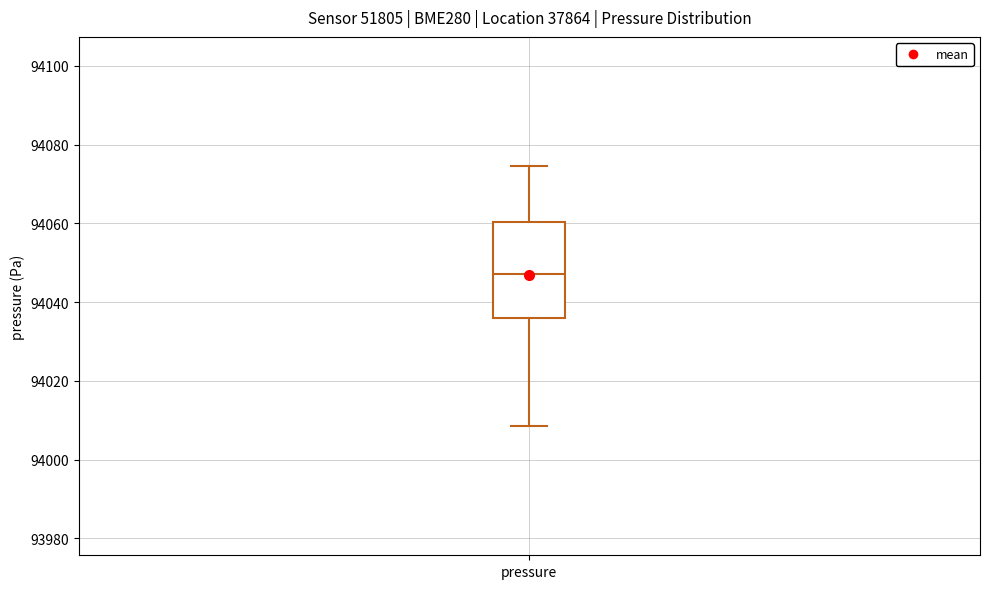

Where does the lower whisker of the box for pressure end on the y-axis? The values are not printed on the chart, so give them approximately, as read against the axis.

94008